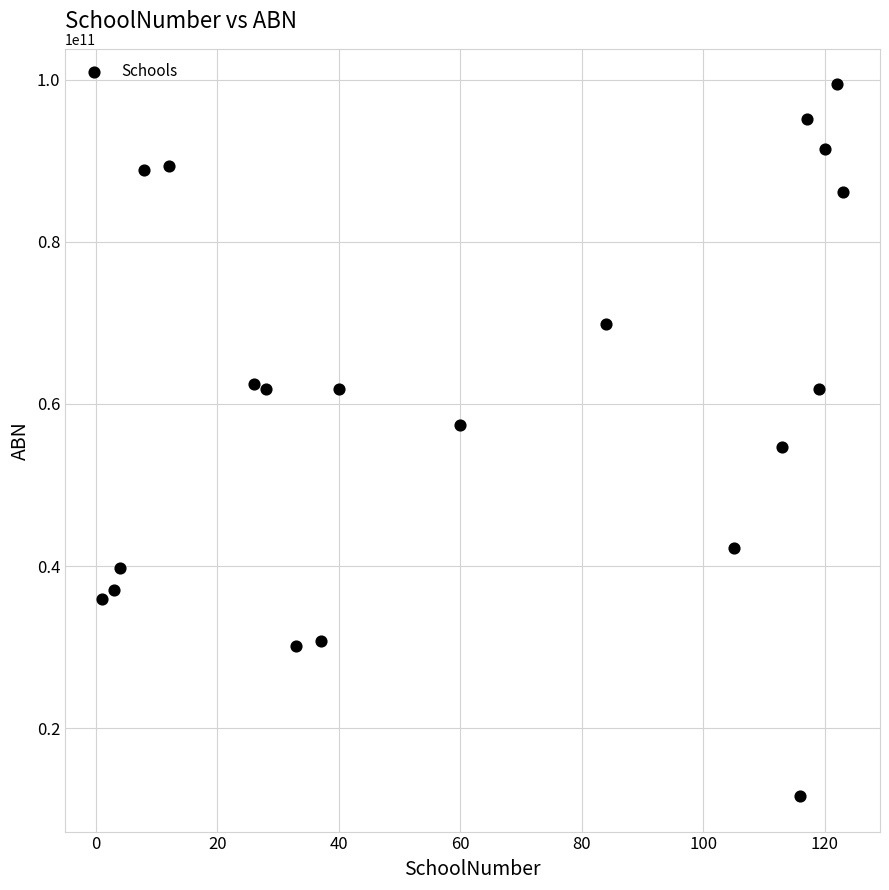

What is the range of Y values (max minus min)?

87771336953